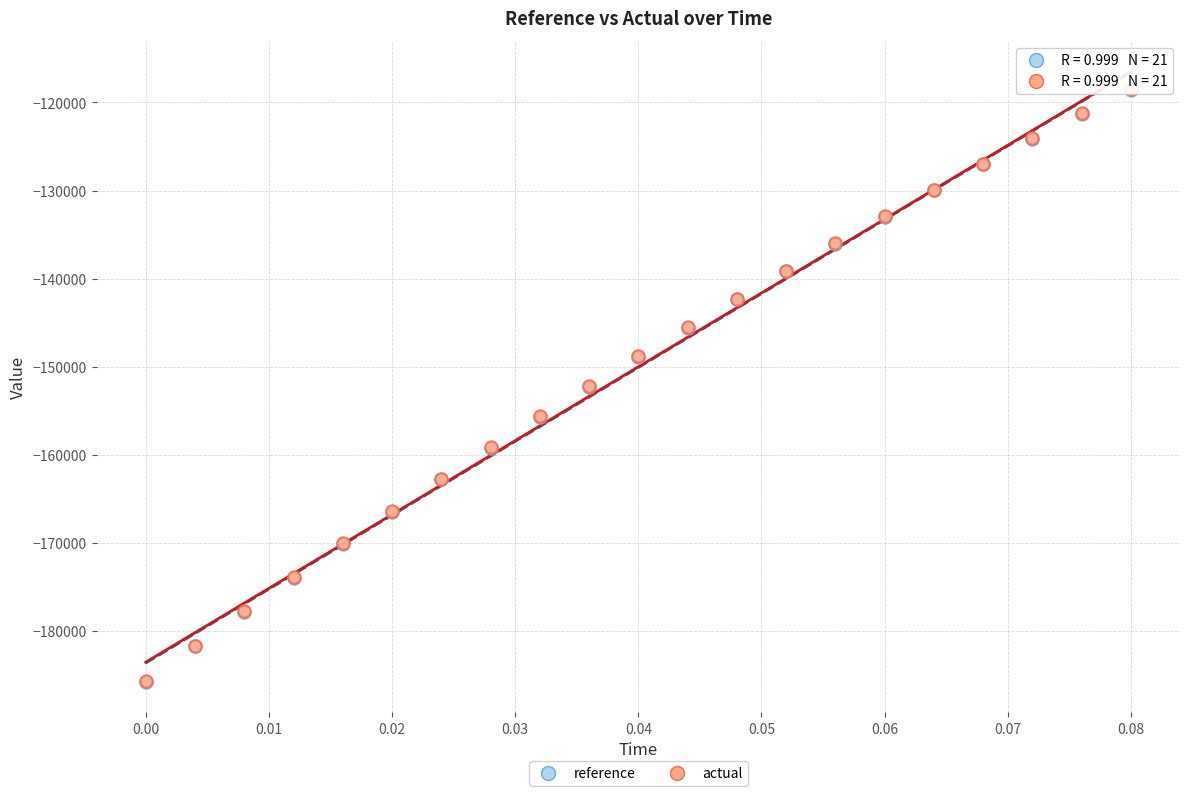

What are all the series names shown in the legend?

reference, actual